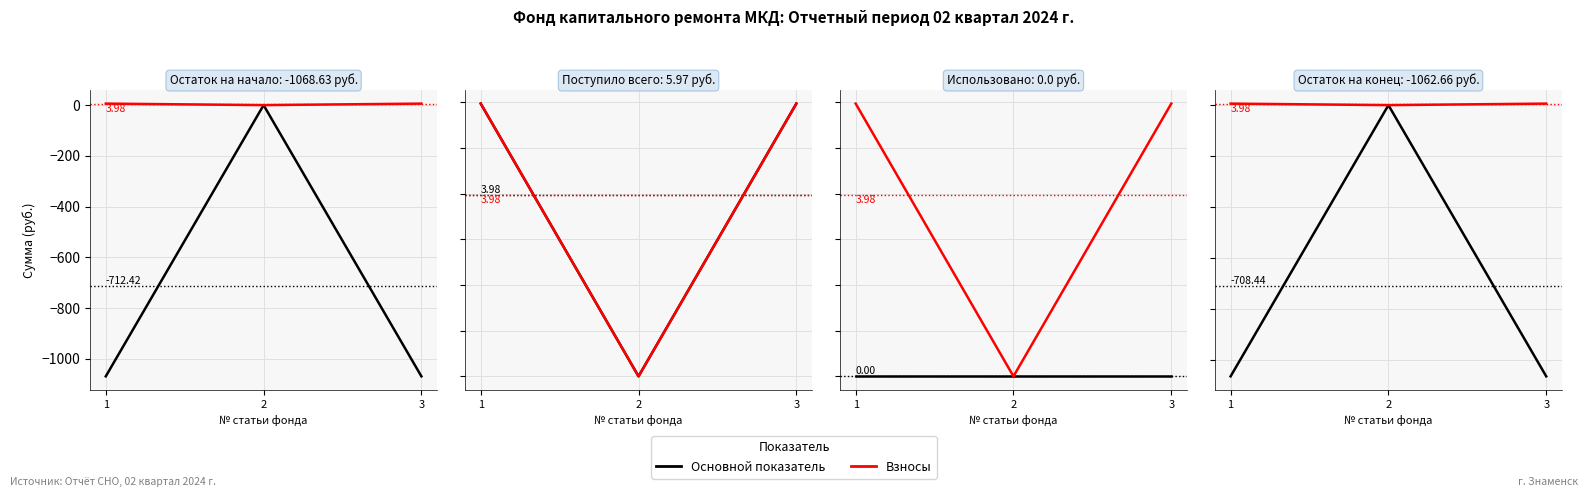

What is the sum of all Основной показатель values?

-2125.3